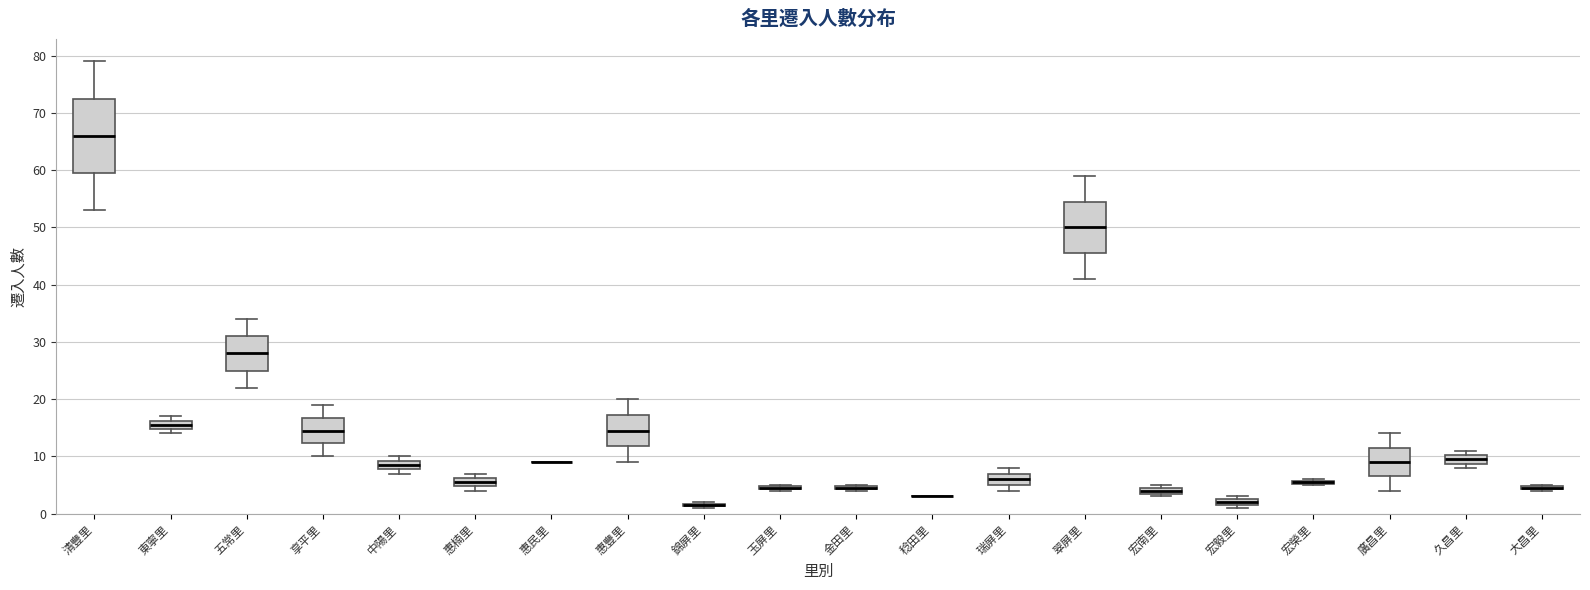

Comparing the boxes themselves (not the whiskers), which one is the tallest?

清豐里